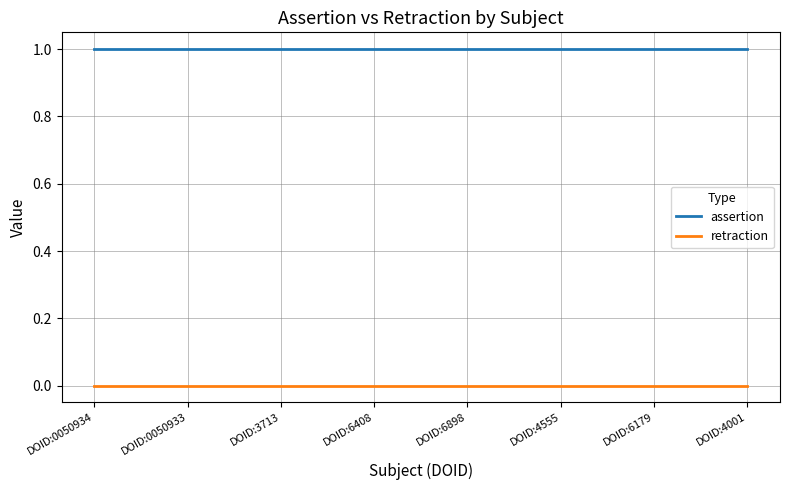

Is the value of retraction at DOID:0050933 greater than the value of assertion at DOID:0050933?

No